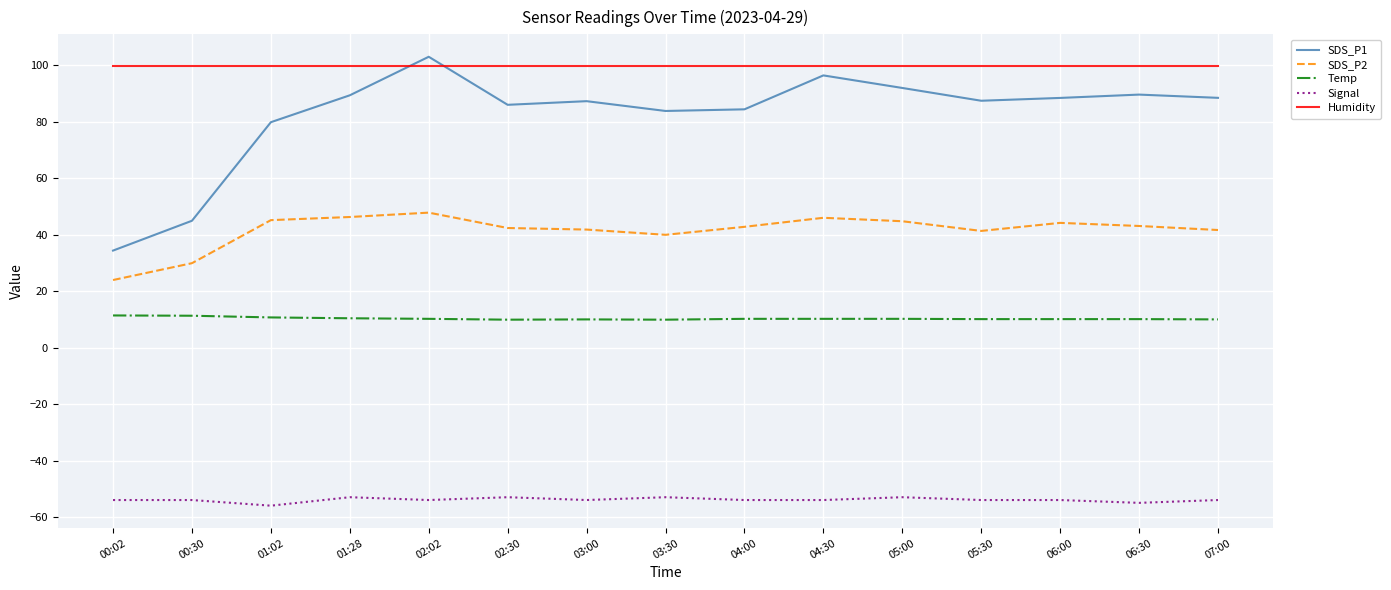

At 01:02, list the series in order from smallest to largest.

Signal, Temp, SDS_P2, SDS_P1, Humidity